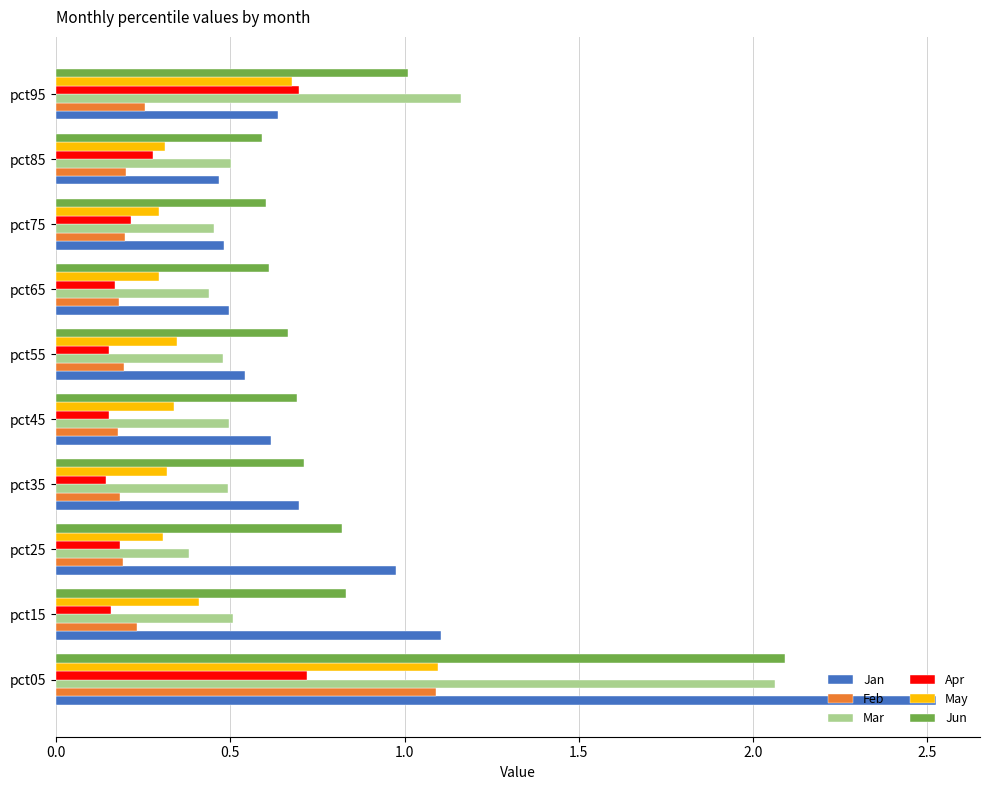

Is the value of Mar at pct15 greater than the value of Apr at pct25?

Yes